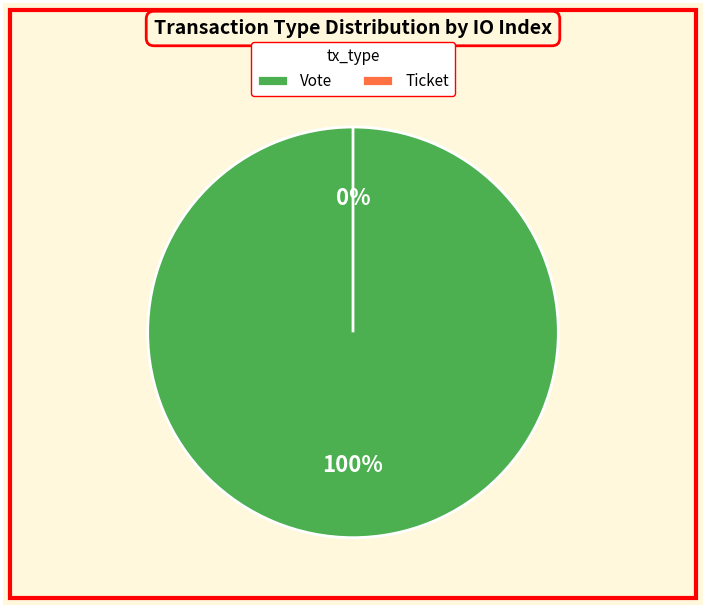

Rank the categories by value from highest to lowest.

Vote (io_index=1), Ticket (io_index=0)